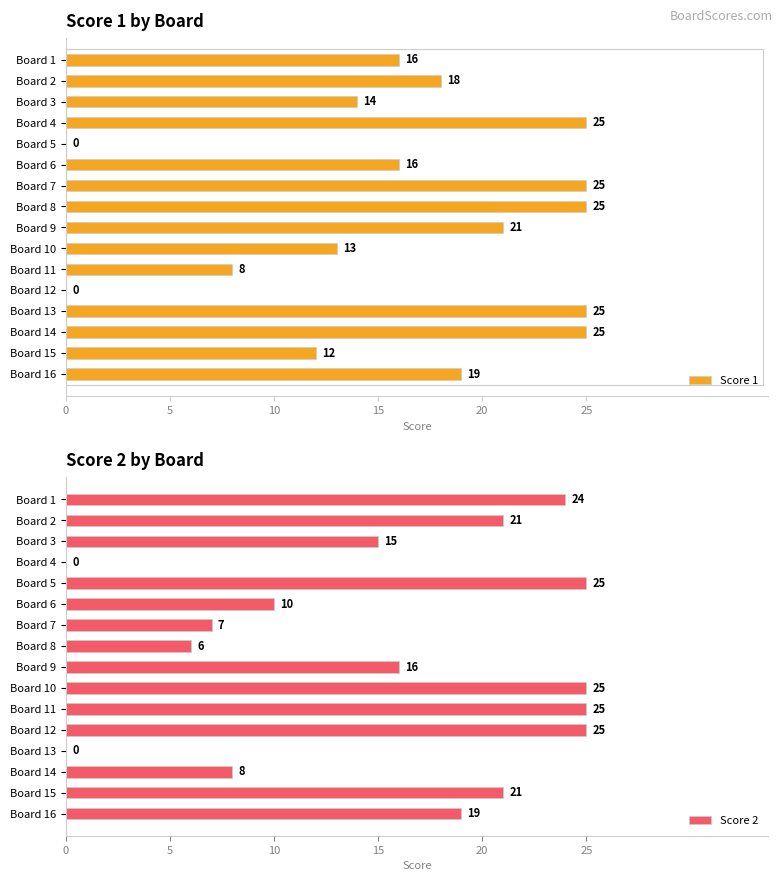

What are all the series names shown in the legend?

Score 1, Score 2